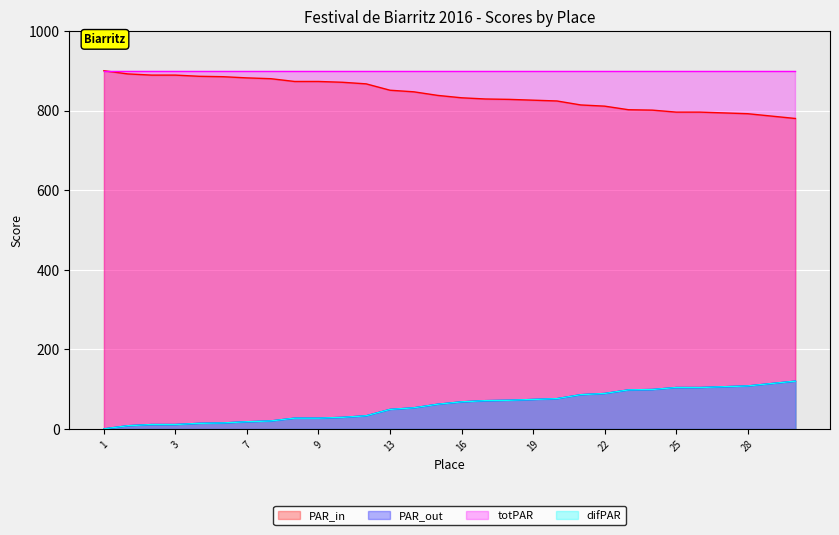

How many values in the PAR_in series are below 838?

15